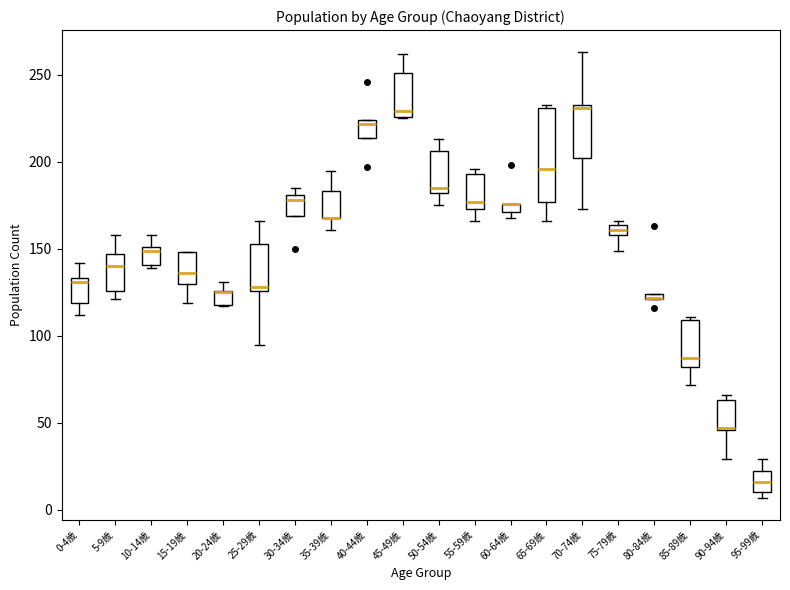

Which box is the tallest, from its lower edge to its upper edge?

65-69歳